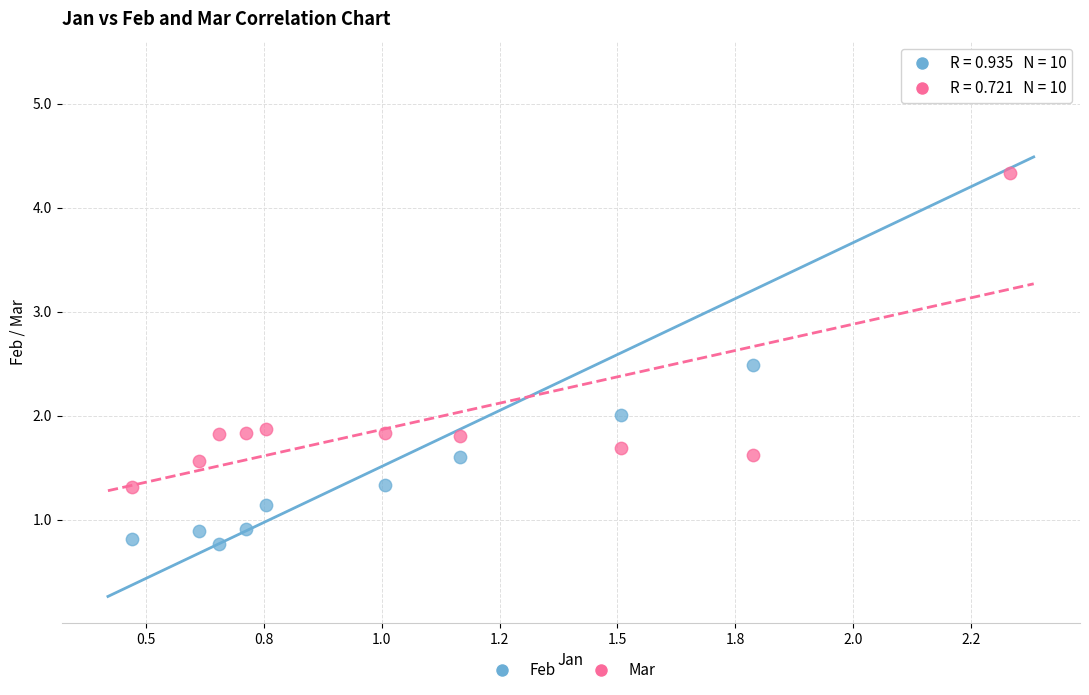

Across all data points, what is the range of Y values (max minus min)?

4.6